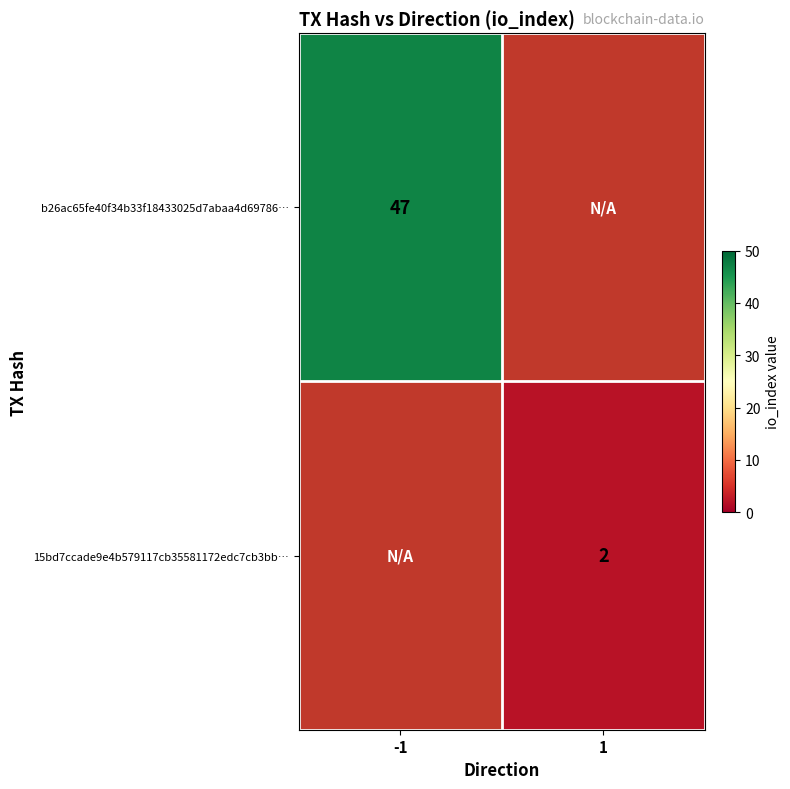

Which category has the highest value across all series?

-1